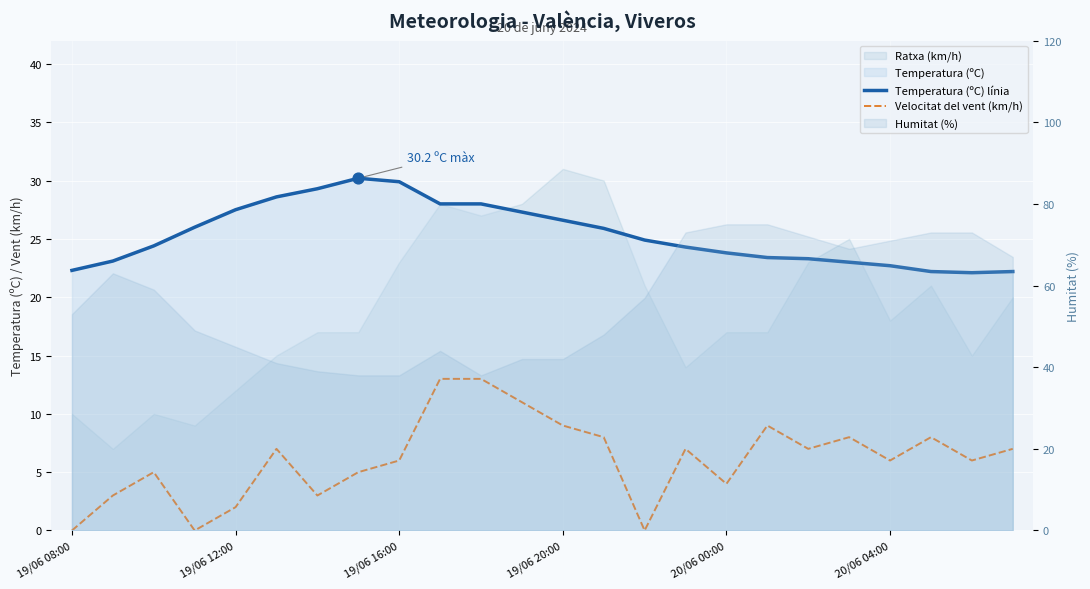

Which series has the largest total across all categories?

Temperatura (ºC) línia